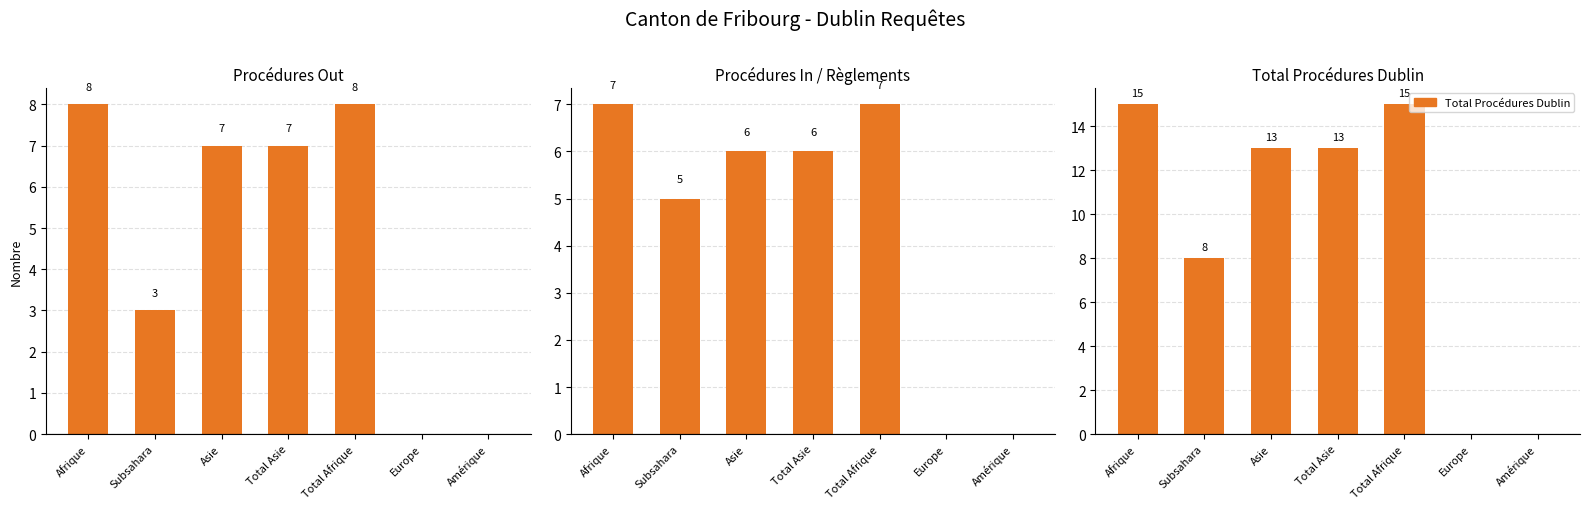

How many values in Total Procédures Dublin are above zero?

5